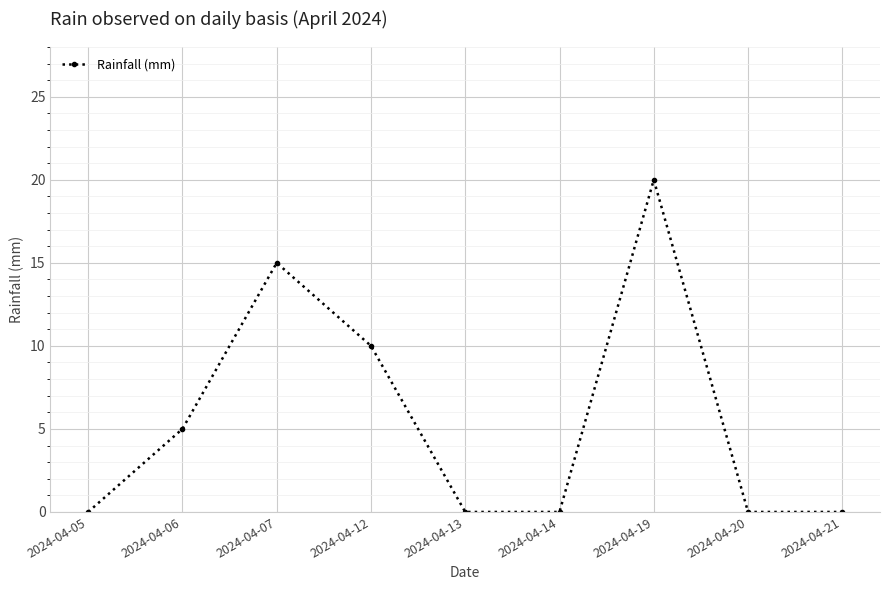

What is the greatest value displayed?

20